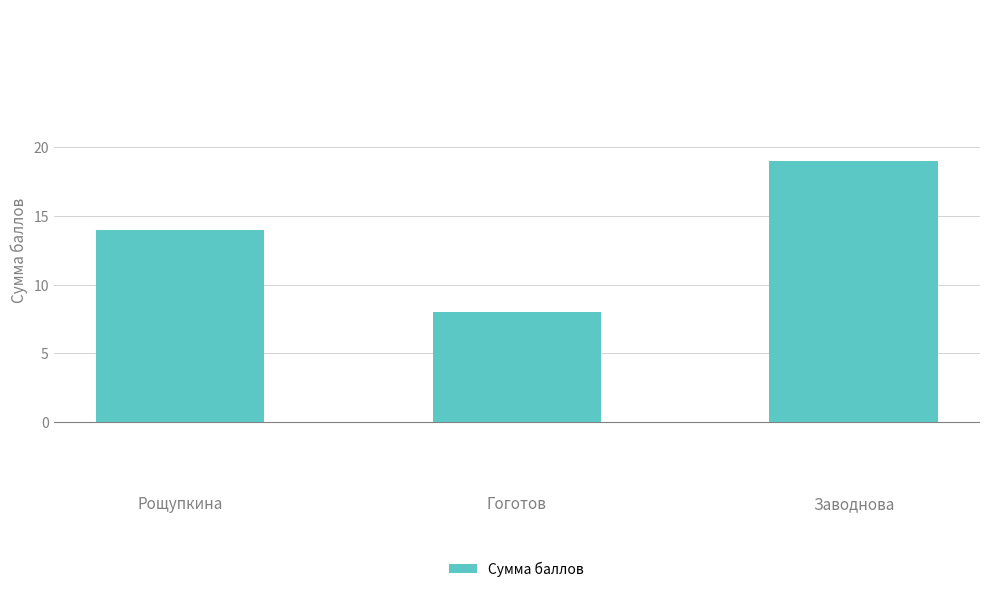

What is the difference between the maximum and second lowest values?

5